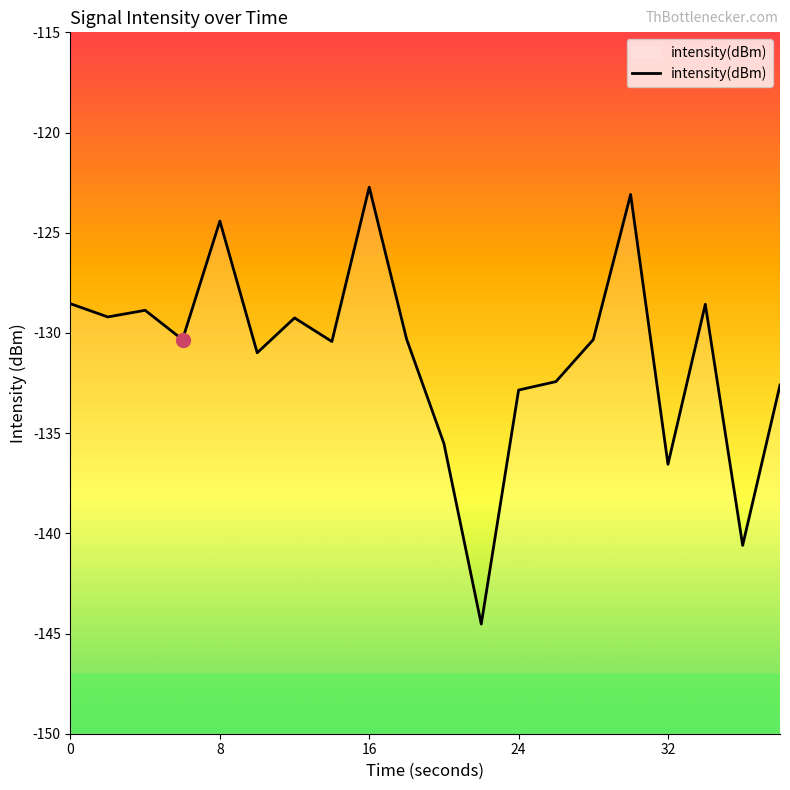

Reading left to right, what are all the values shown in this chart?

-128.5	-129.2	-128.9	-130.3	-124.4	-131.0	-129.3	-130.4	-122.7	-130.3	-135.5	-144.5	-132.9	-132.4	-130.3	-123.1	-136.6	-128.6	-140.6	-132.6